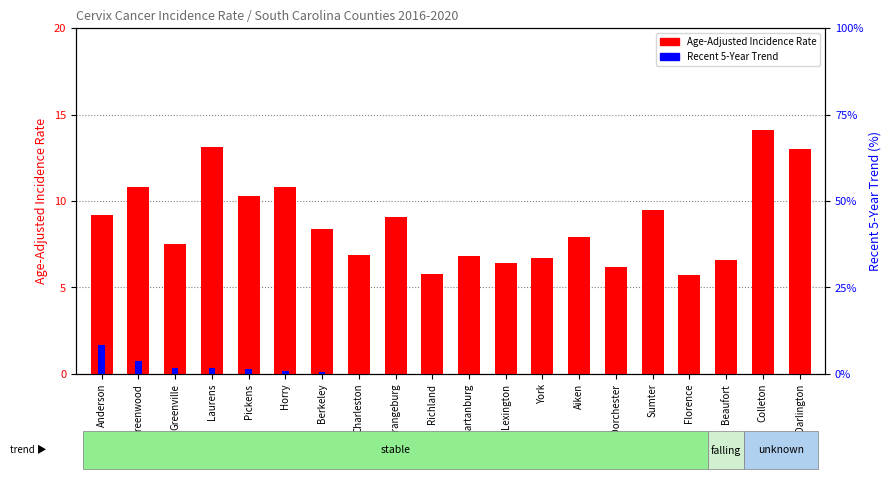

True or false: Age-Adjusted Incidence Rate has a value of 7.5 at Greenville.

True